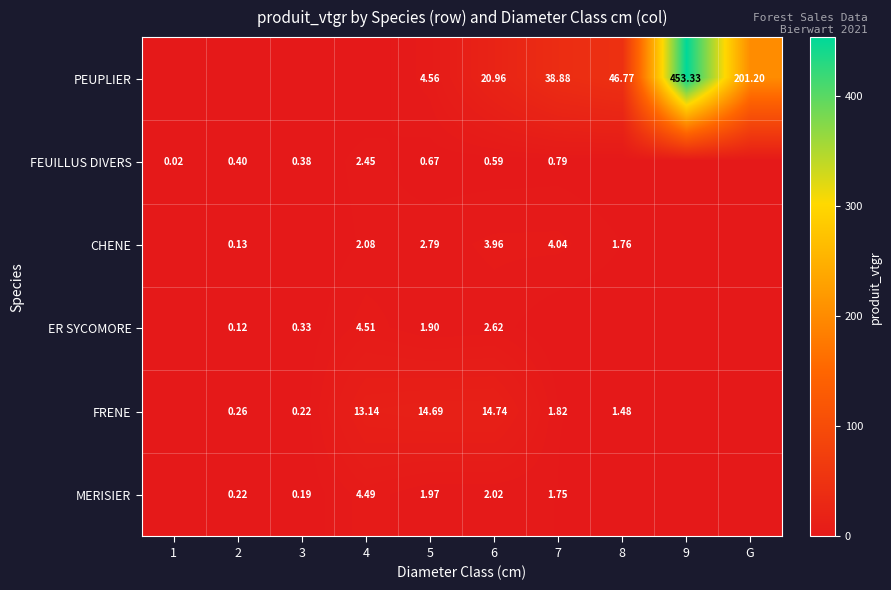

At 6, list the series in order from smallest to largest.

FEUILLUS DIVERS, MERISIER, ER SYCOMORE, CHENE, FRENE, PEUPLIER